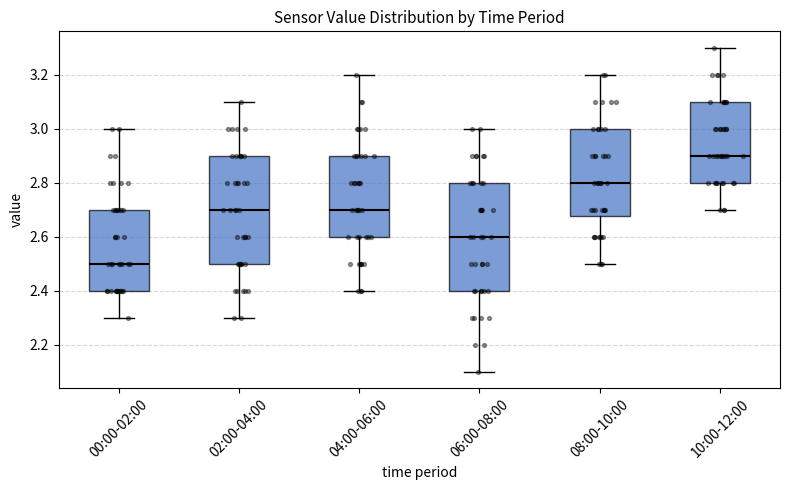

Reading left to right, read every box against the y-axis: the position of its median line, the range the box covers, and the ends of its whiskers. The values are not printed on the chart, so give them approximately, as read against the axis.

00:00-02:00: median 2.50, box 2.40 to 2.70, whiskers 2.30 to 3.00
02:00-04:00: median 2.70, box 2.50 to 2.90, whiskers 2.30 to 3.10
04:00-06:00: median 2.70, box 2.60 to 2.90, whiskers 2.40 to 3.20
06:00-08:00: median 2.60, box 2.40 to 2.80, whiskers 2.10 to 3.00
08:00-10:00: median 2.80, box 2.68 to 3.00, whiskers 2.50 to 3.20
10:00-12:00: median 2.90, box 2.80 to 3.10, whiskers 2.70 to 3.30